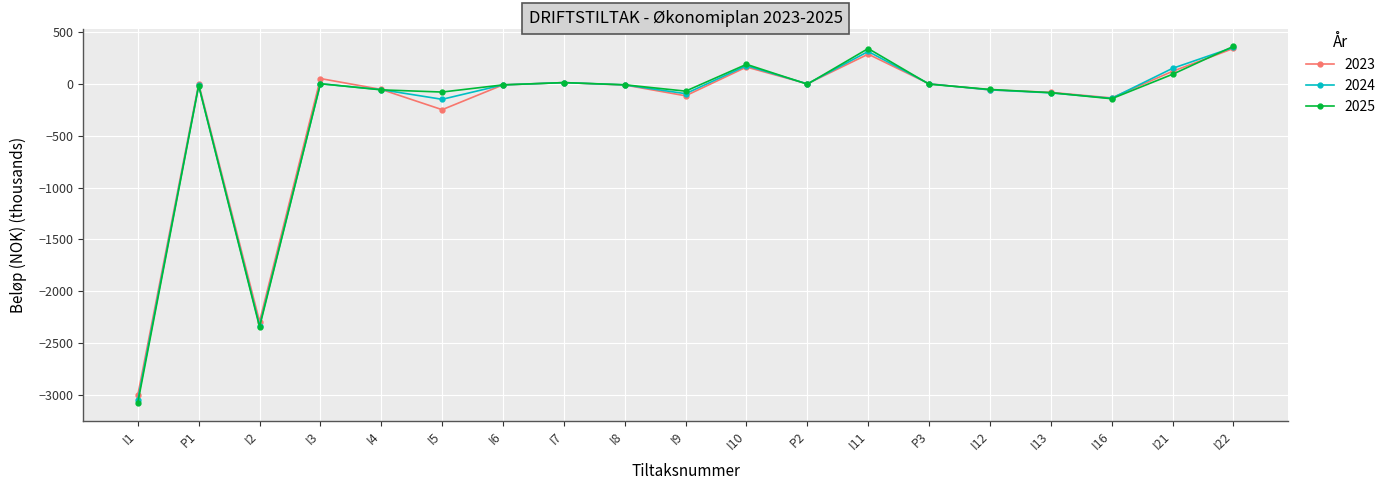

What is the total value across all series at I2?

-6964.0